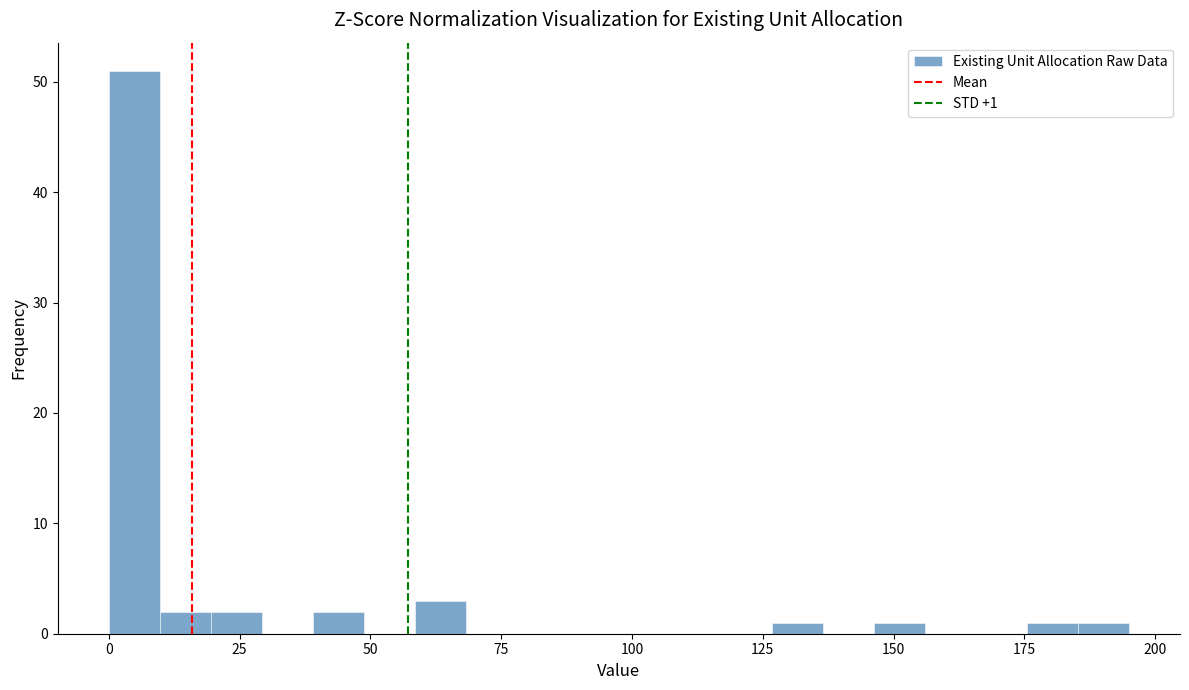

Read against the x-axis, roughly where is the centre of the tallest bar?

5